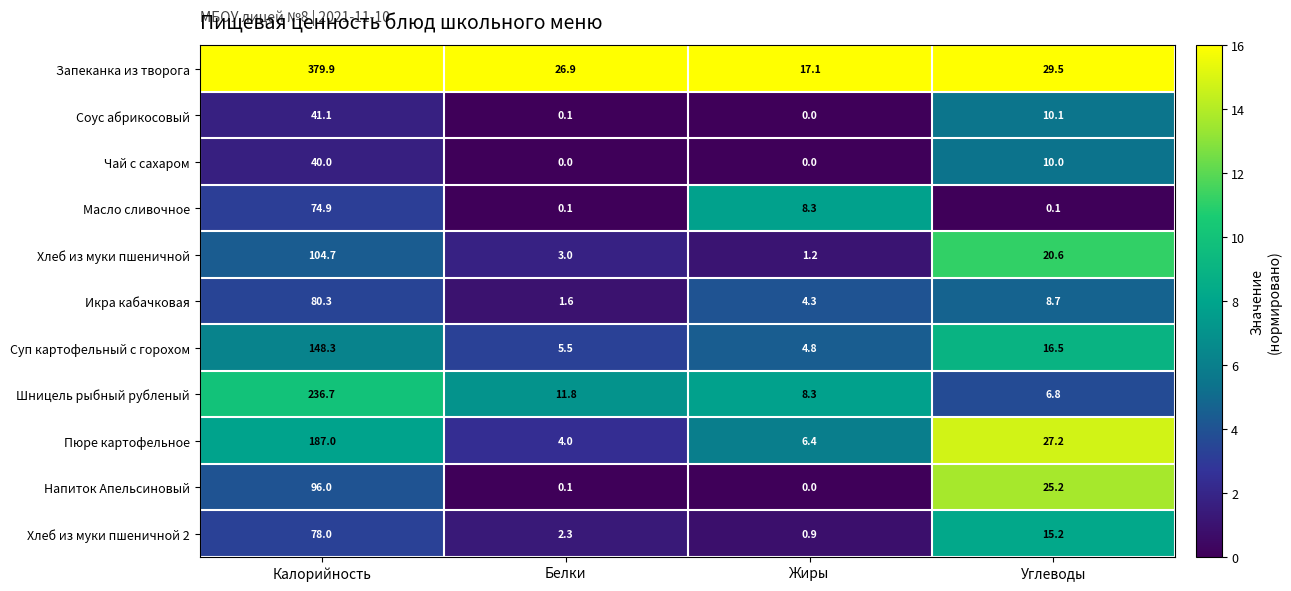

What value does the Запеканка из творога series have at Белки?

26.9